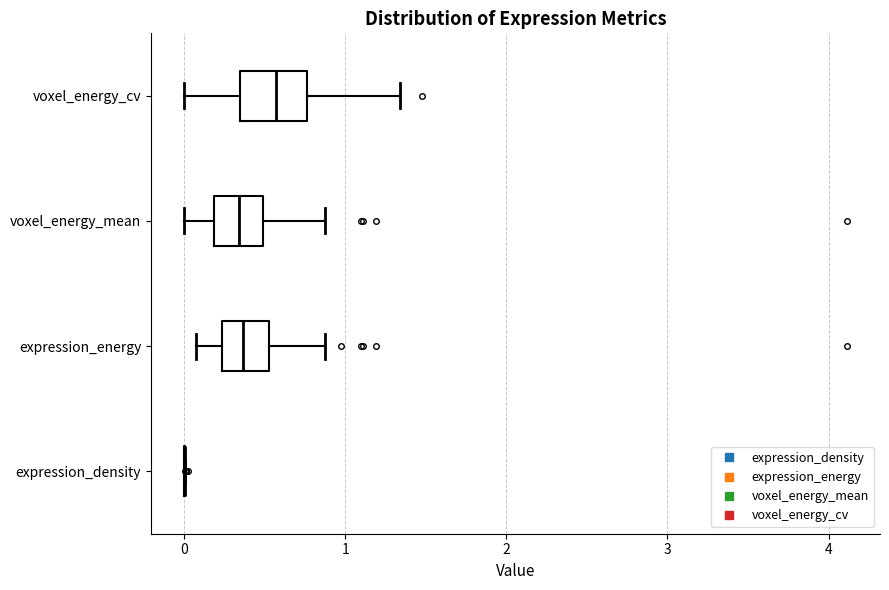

Reading bottom to top, transcribe this box plot: for each box, give where its median line is, the range the box spans, and where its two whiskers end, as read against the x-axis. The values are not printed on the chart, so give them approximately, as read against the axis.

expression_density: box collapsed to a line at 0.0, whiskers 0.0 to 0.0
expression_energy: median 0.4, box 0.2 to 0.5, whiskers 0.1 to 0.9
voxel_energy_mean: median 0.3, box 0.2 to 0.5, whiskers 0.0 to 0.9
voxel_energy_cv: median 0.6, box 0.3 to 0.8, whiskers 0.0 to 1.3